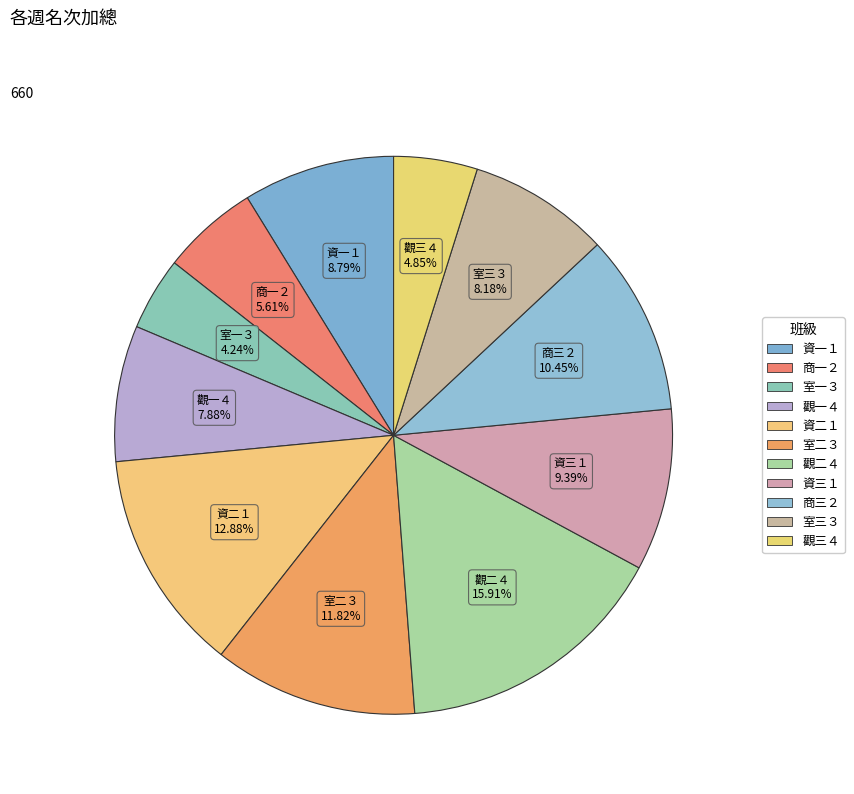

What is the ratio of the value at 資一１ to the value at 觀一４?

1.1